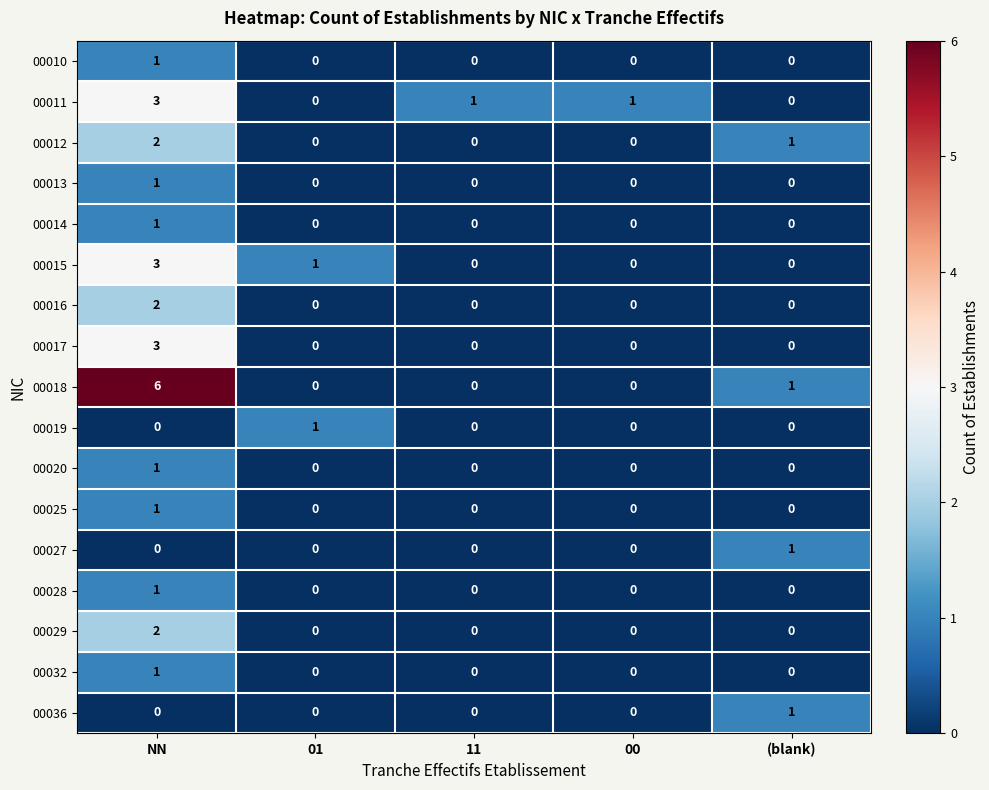

What is the difference between the maximum and minimum values in the 00011 series?

3